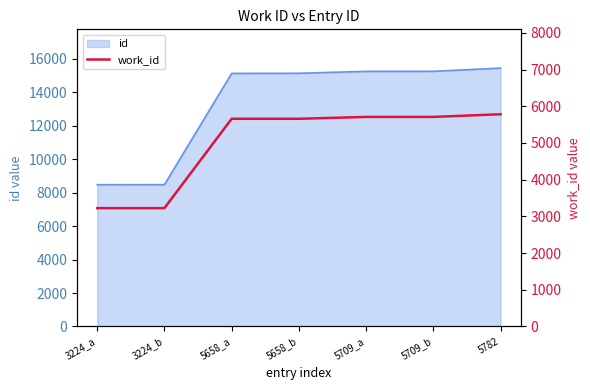

How many values are below 5658?

2